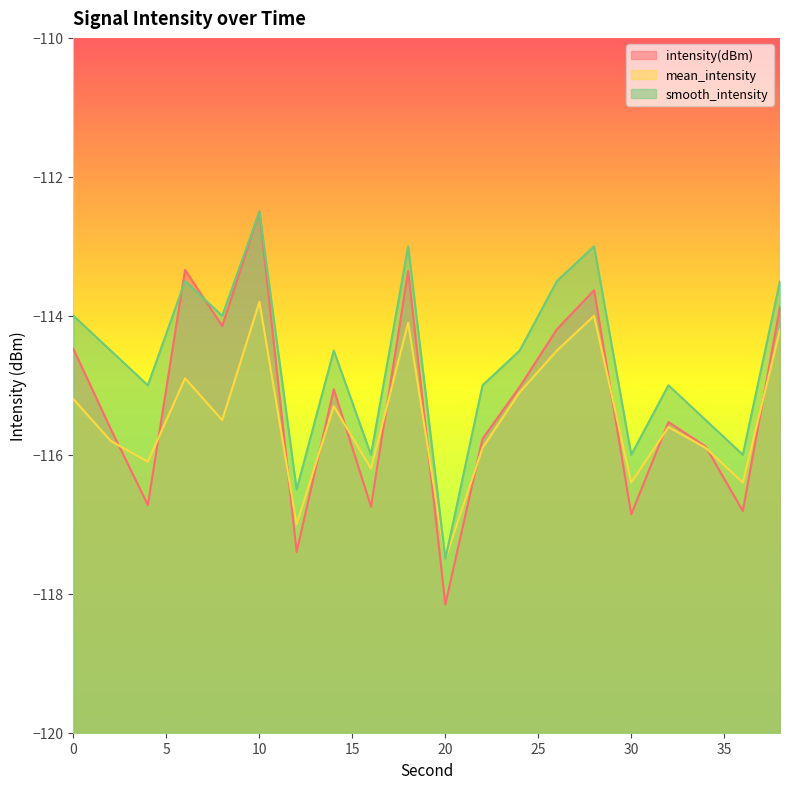

How many intersections are there between intensity(dBm) and mean_intensity?

12